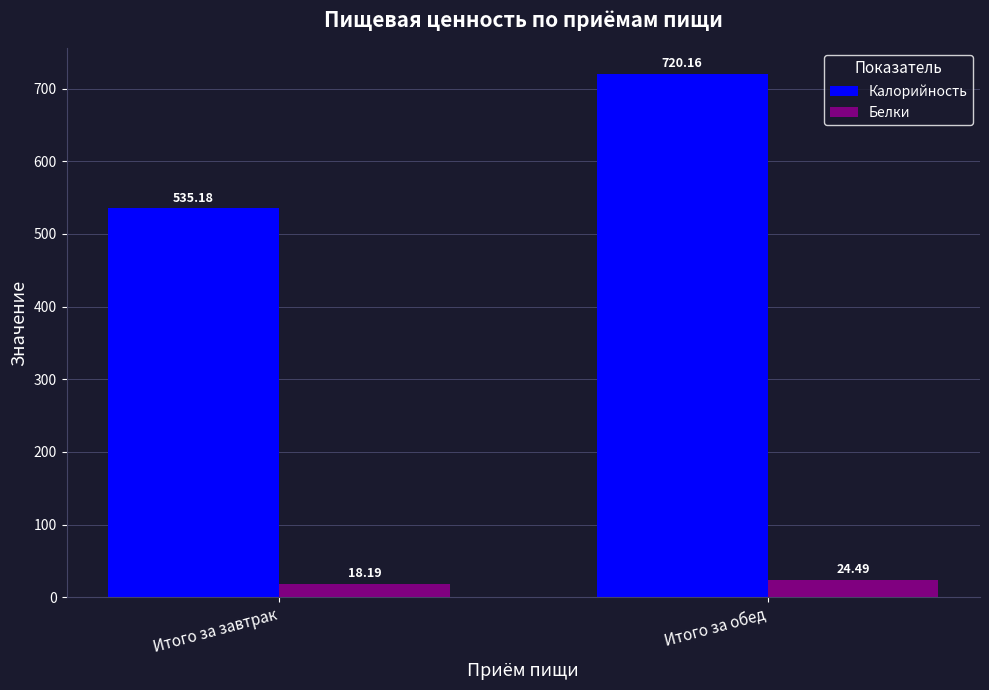

At Итого за завтрак, list the series in order from largest to smallest.

Калорийность, Белки